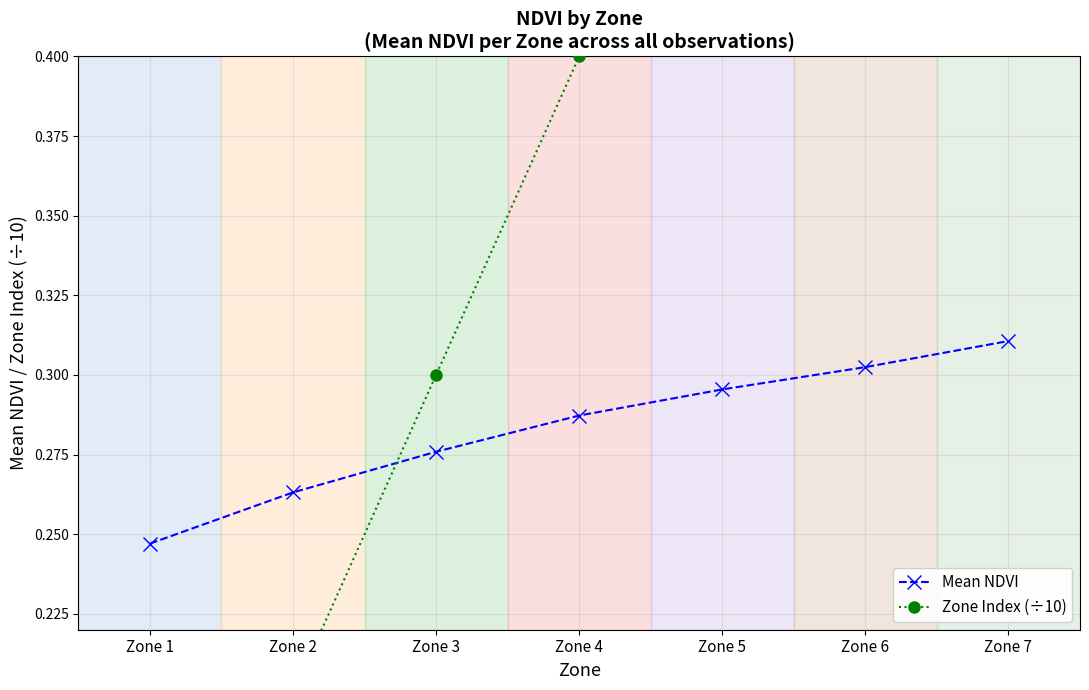

Between Zone 4 and Zone 6, which is larger?

Zone 6